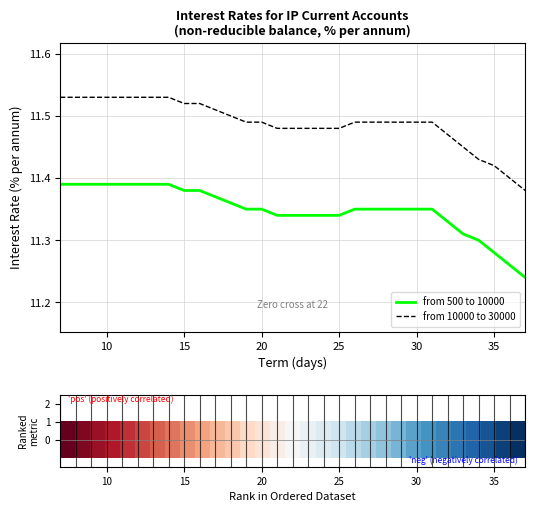

What are all the series names shown in the legend?

from 500 to 10000, from 10000 to 30000